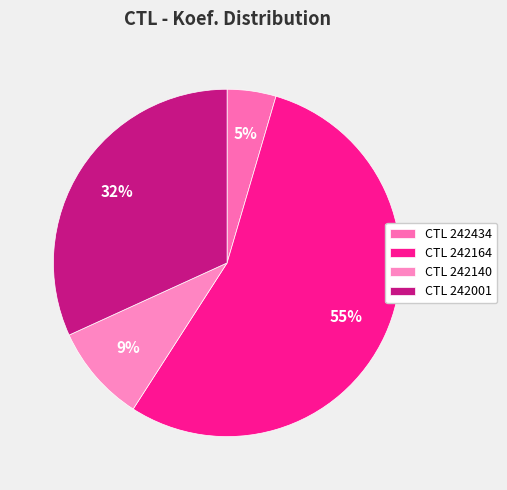

Which slice represents more than half of the pie?

CTL 242164